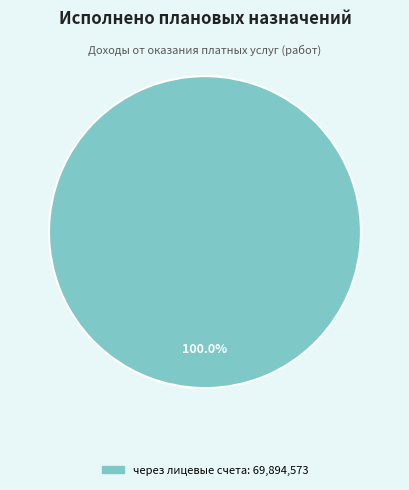

Is there any slice that represents more than half of the pie?

Yes